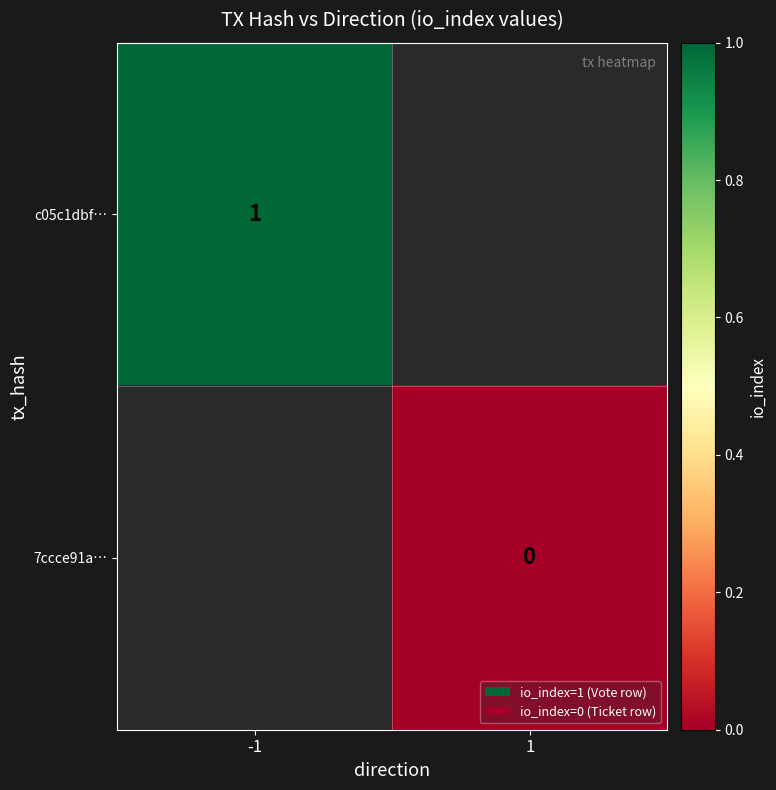

How many series are shown in this chart?

2